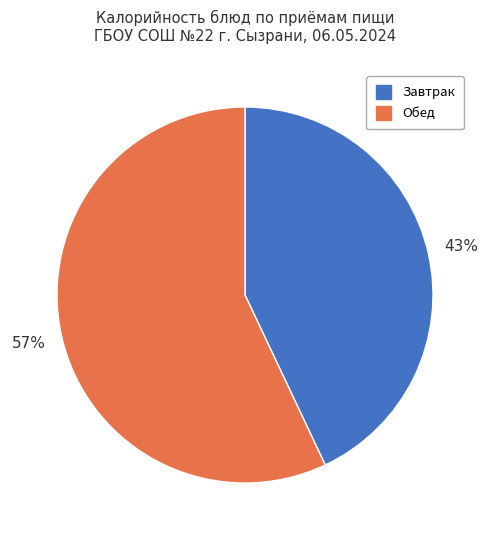

To the nearest percent, what is the average slice percentage?

50%